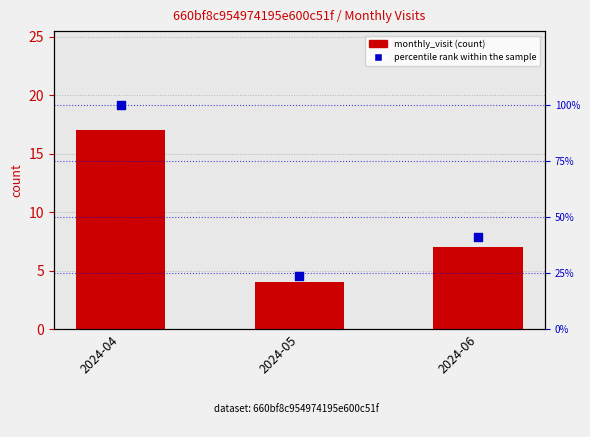

What are all the series names shown in the legend?

monthly_visit, percentile rank within the sample